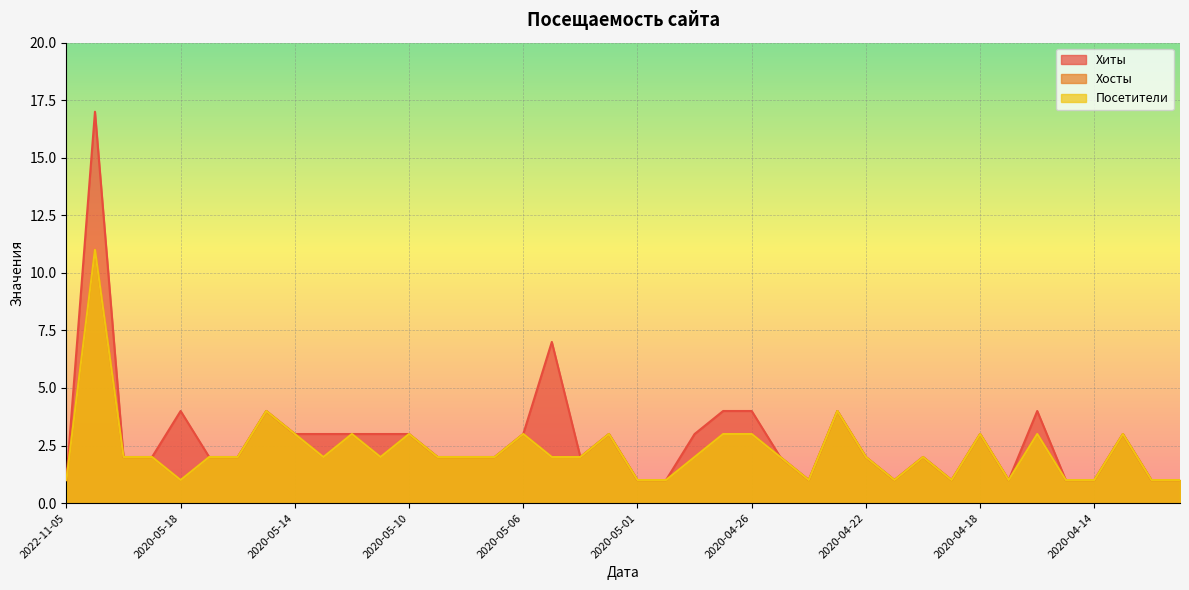

What is the difference between the maximum and minimum values in the Хосты series?

10